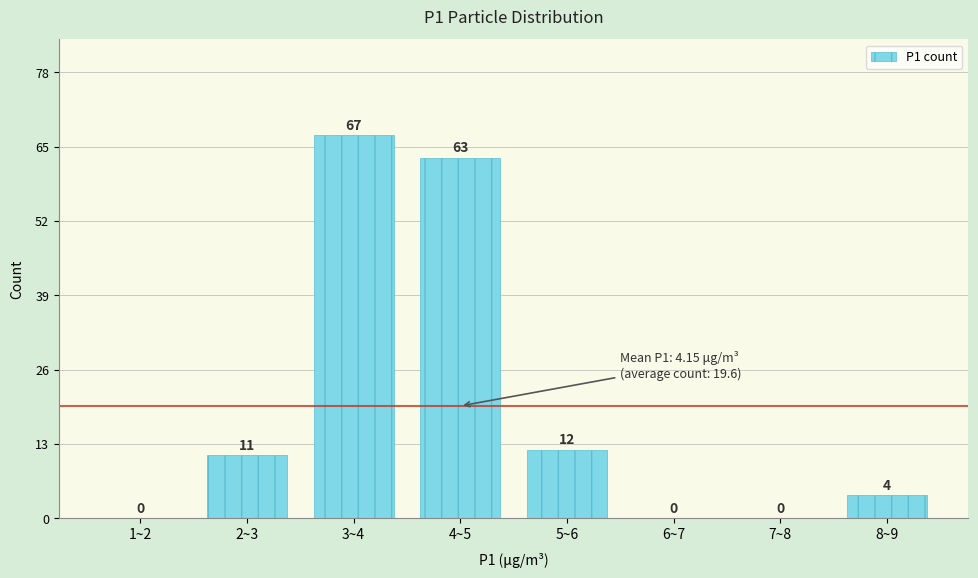

Reading right to left, extract all data points from this chart.

8~9=4	7~8=0	6~7=0	5~6=12	4~5=63	3~4=67	2~3=11	1~2=0